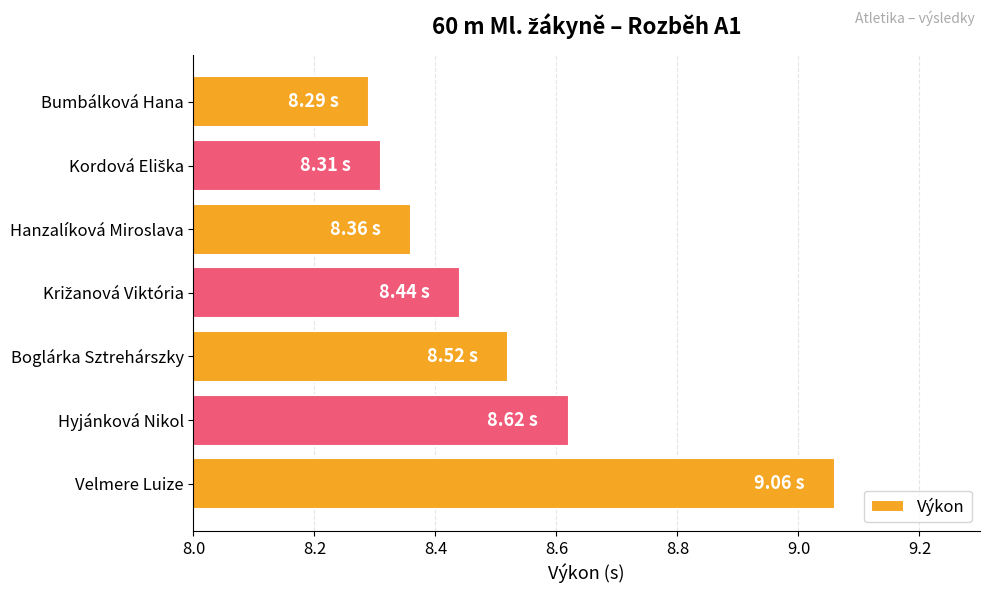

What is the sum of all values?

59.6